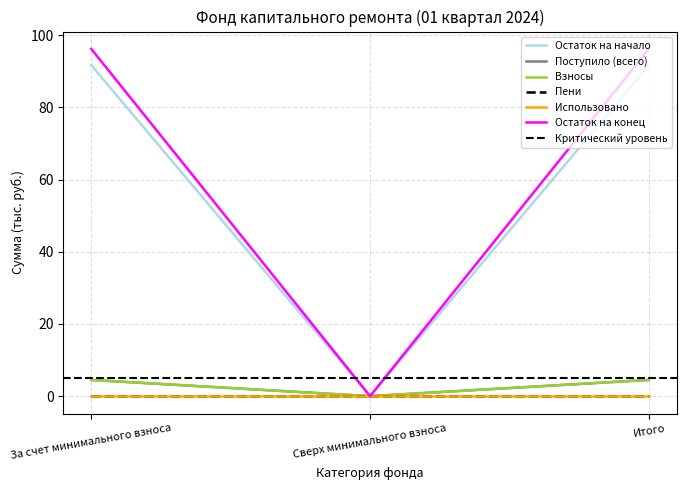

The Взносы series shows 4.5 at Итого. True or false?

True